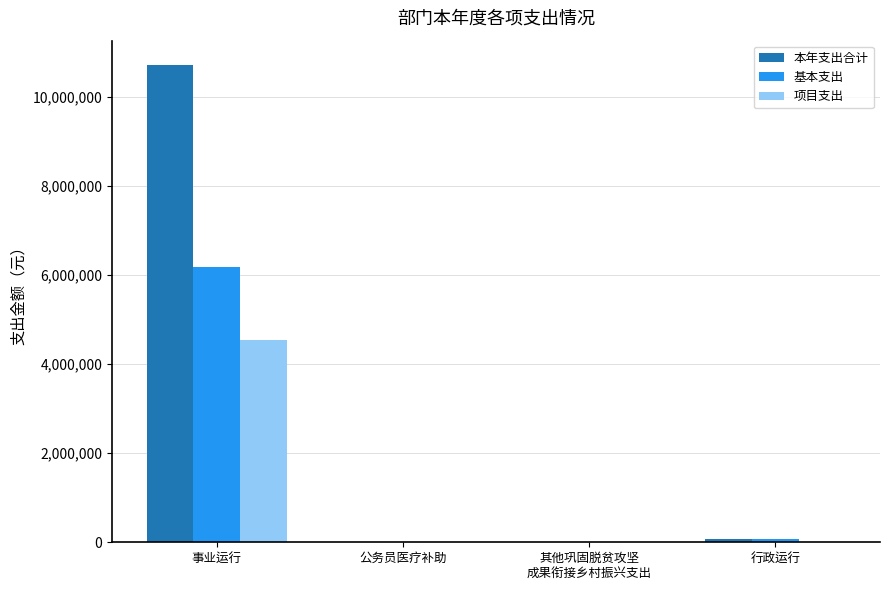

What is the average value of the 项目支出 series?

1134161.6